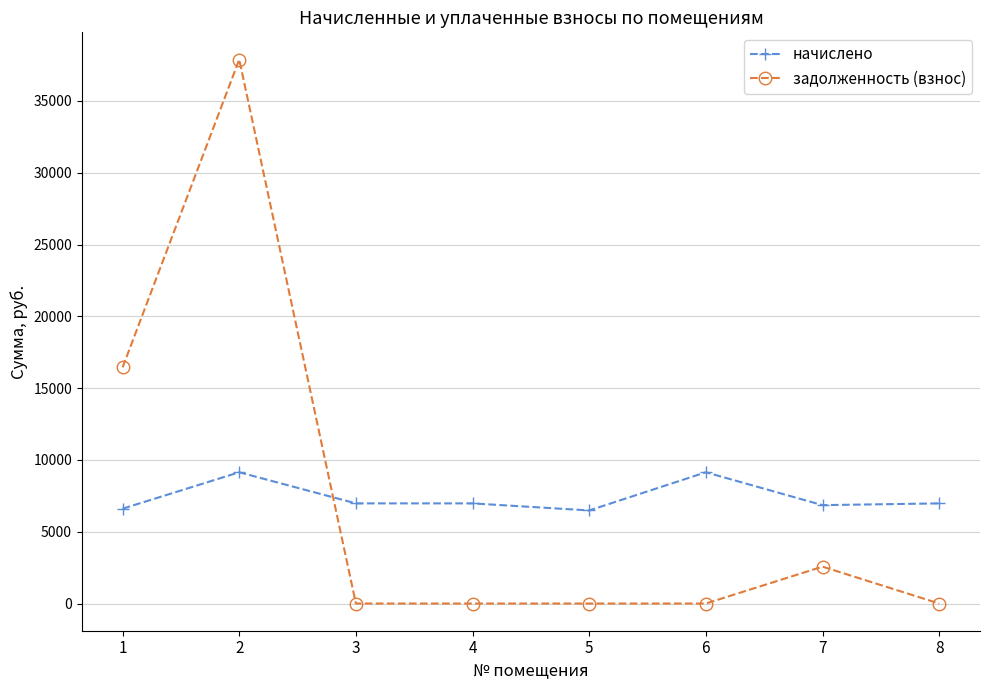

What is the approximate value of начислено at 5?

6481.9